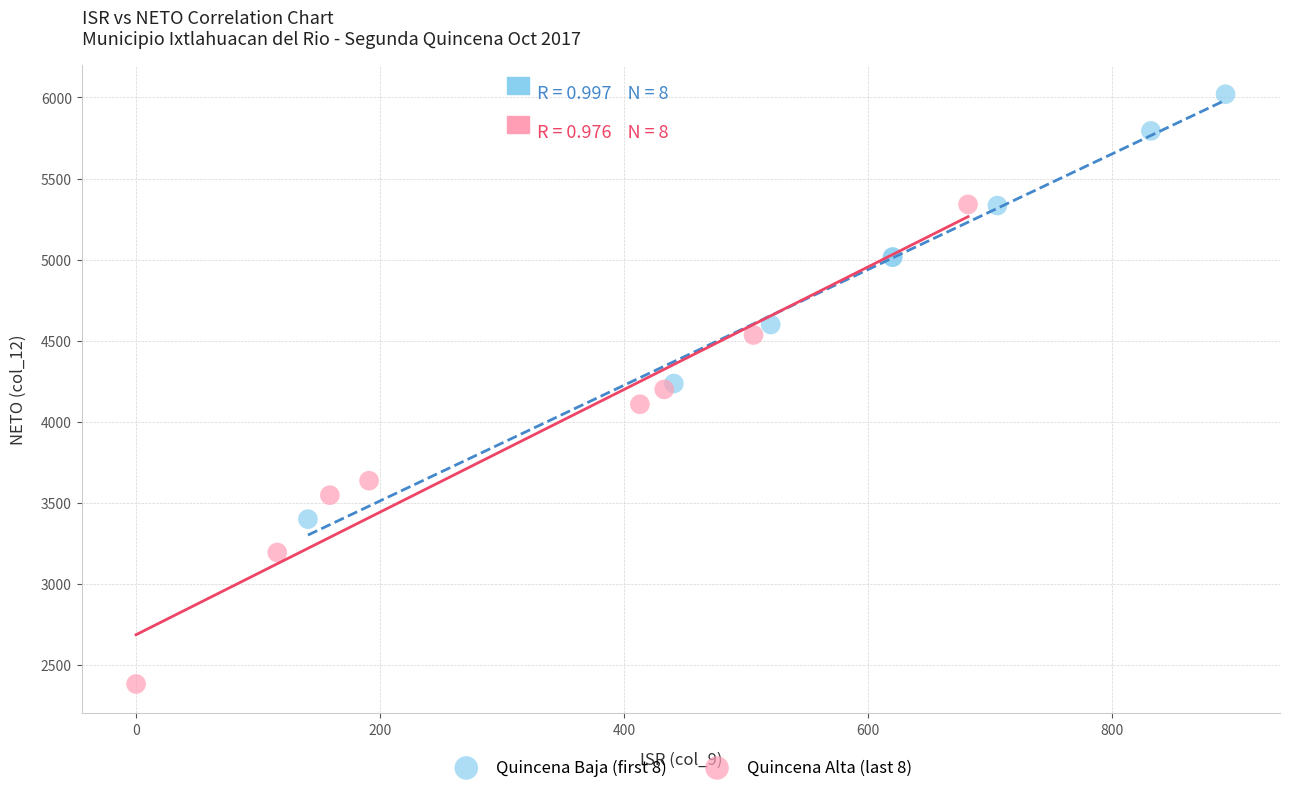

Which series contains the highest Y value?

Quincena Baja (first 8)